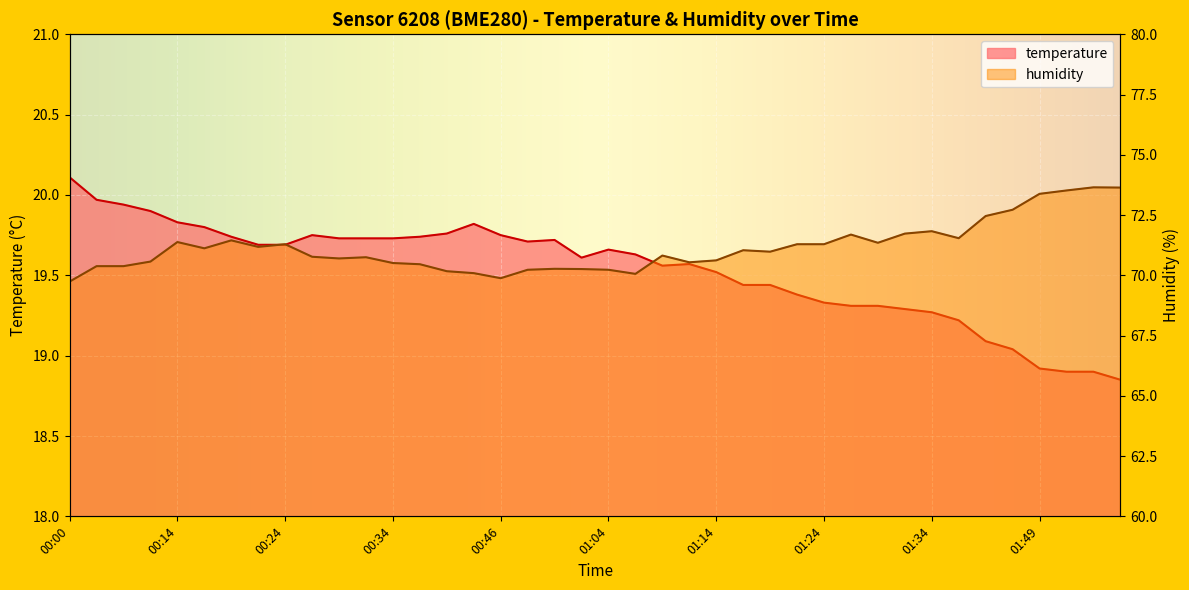

Reading left to right, what are all the values shown in this chart?

temperature: 20.1	20.0	19.9	19.9	19.8	19.8	19.7	19.7	19.7	19.8	19.7	19.7	19.7	19.7	19.8	19.8	19.8	19.7	19.7	19.6	19.7	19.6	19.6	19.6	19.5	19.4	19.4	19.4	19.3	19.3	19.3	19.3	19.3	19.2	19.1	19.0	18.9	18.9	18.9	18.9
humidity: 69.7	70.4	70.4	70.6	71.4	71.1	71.5	71.2	71.3	70.8	70.7	70.8	70.5	70.5	70.2	70.1	69.9	70.2	70.3	70.3	70.2	70.1	70.8	70.5	70.6	71.0	71.0	71.3	71.3	71.7	71.3	71.7	71.8	71.5	72.5	72.7	73.4	73.5	73.7	73.6